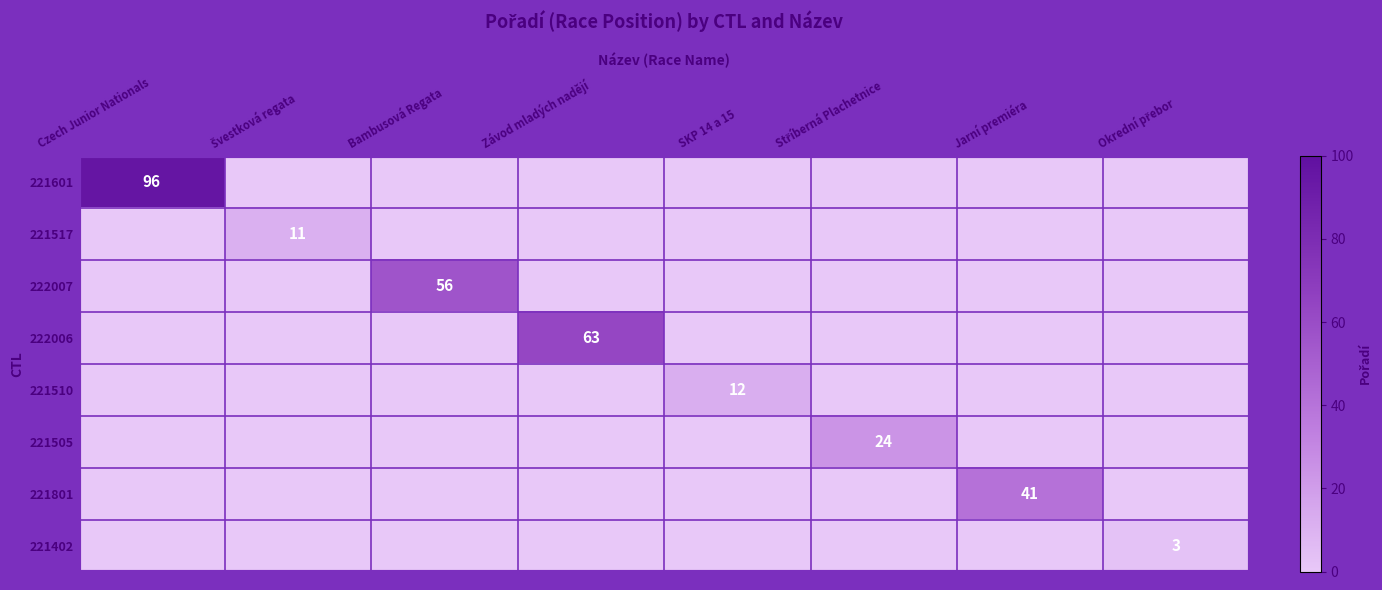

Is the value of 221601 at Závod mladých nadějí greater than the value of 222006 at Závod mladých nadějí?

No